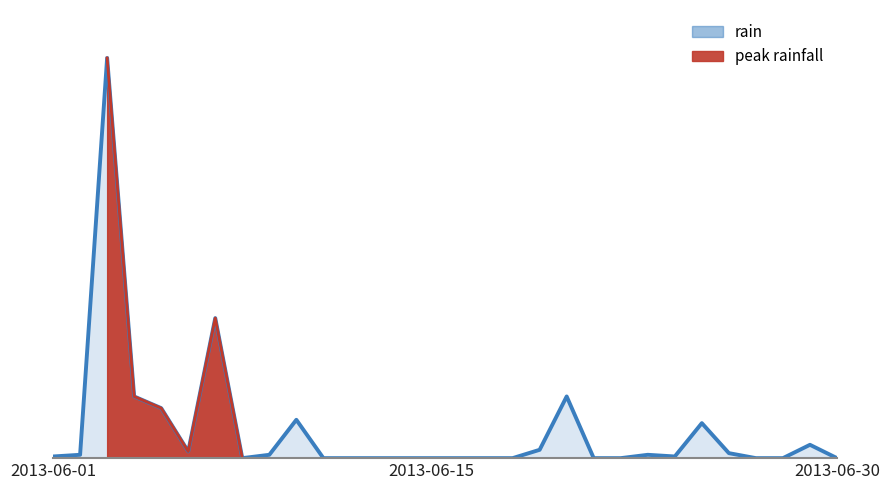

Count the number of categories in the chart.

30